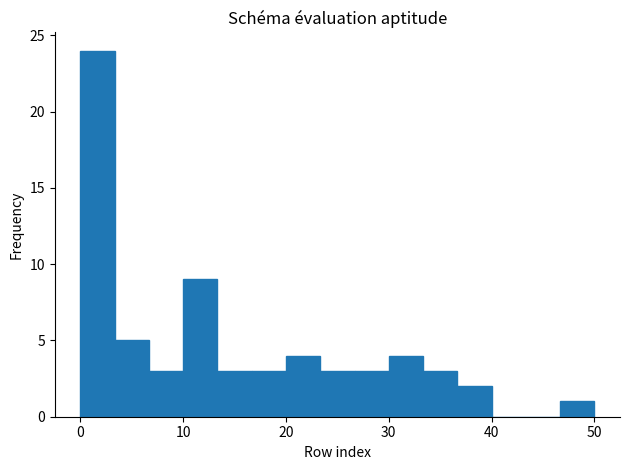

Around what value on the x-axis is the tallest bar? Give the approximate position of its centre, as read against the axis.

2